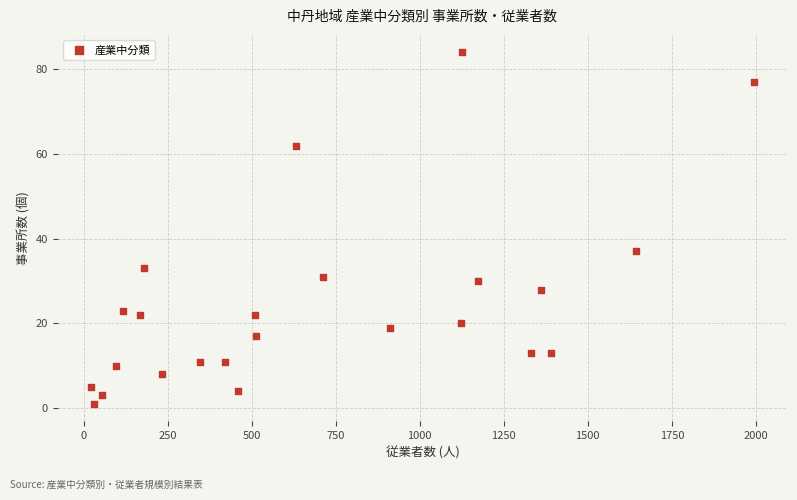

What is the range of Y values (max minus min)?

83